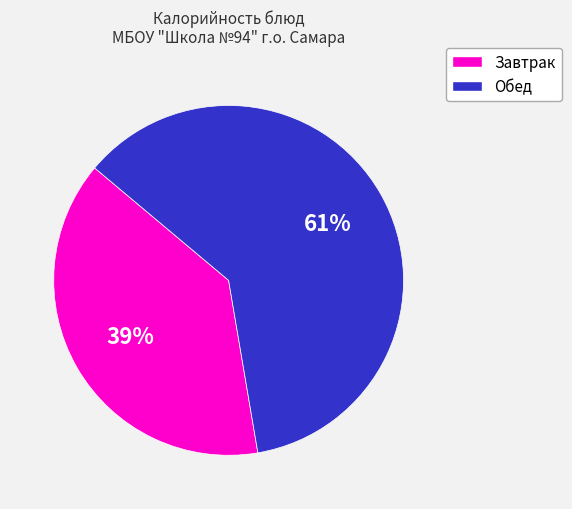

Count the number of slices in the pie.

2